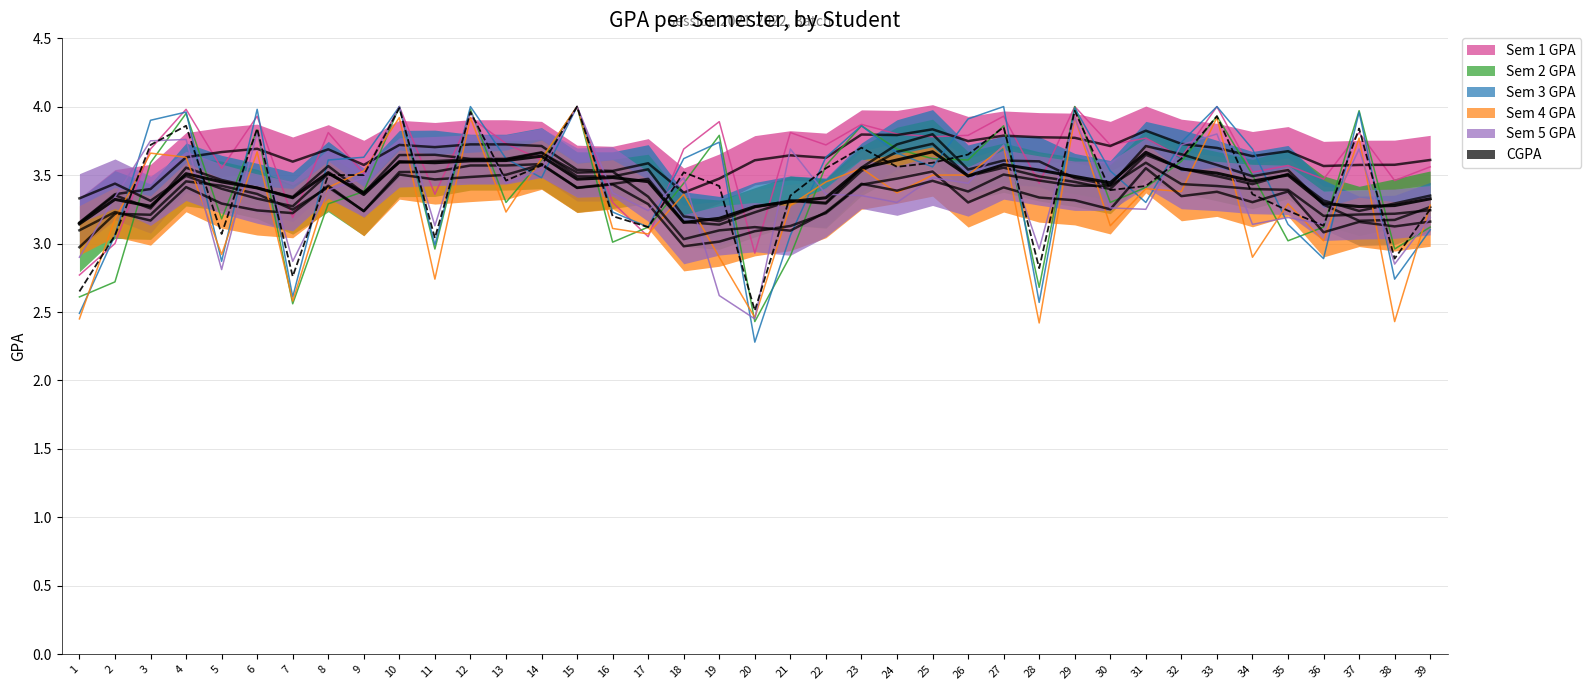

Which series has the largest total across all categories?

Sem 1 GPA